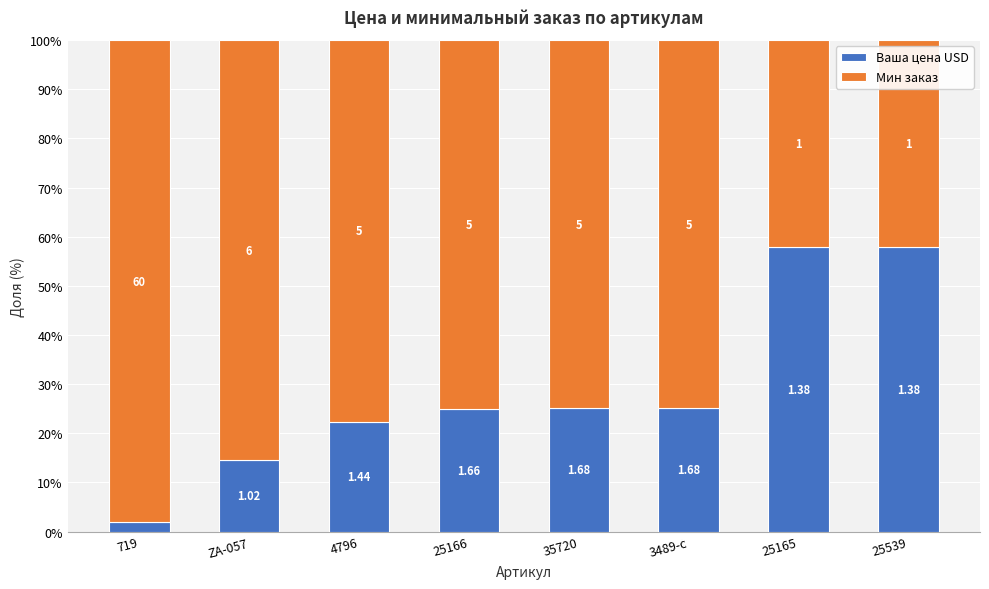

Which series changed the most between 25165 and 25539?

Ваша цена USD